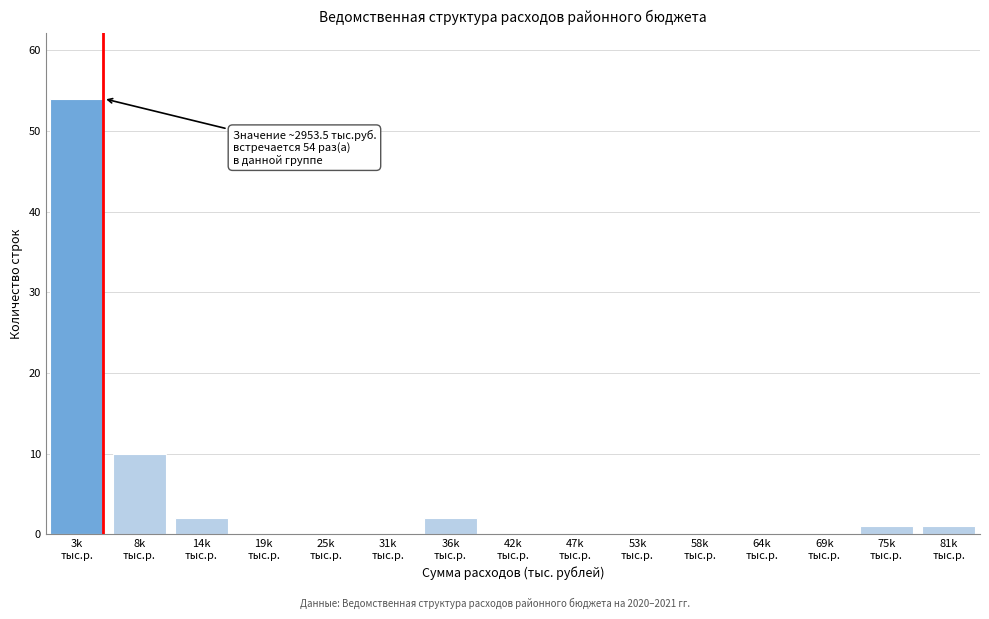

What is the maximum value shown in the chart?

54